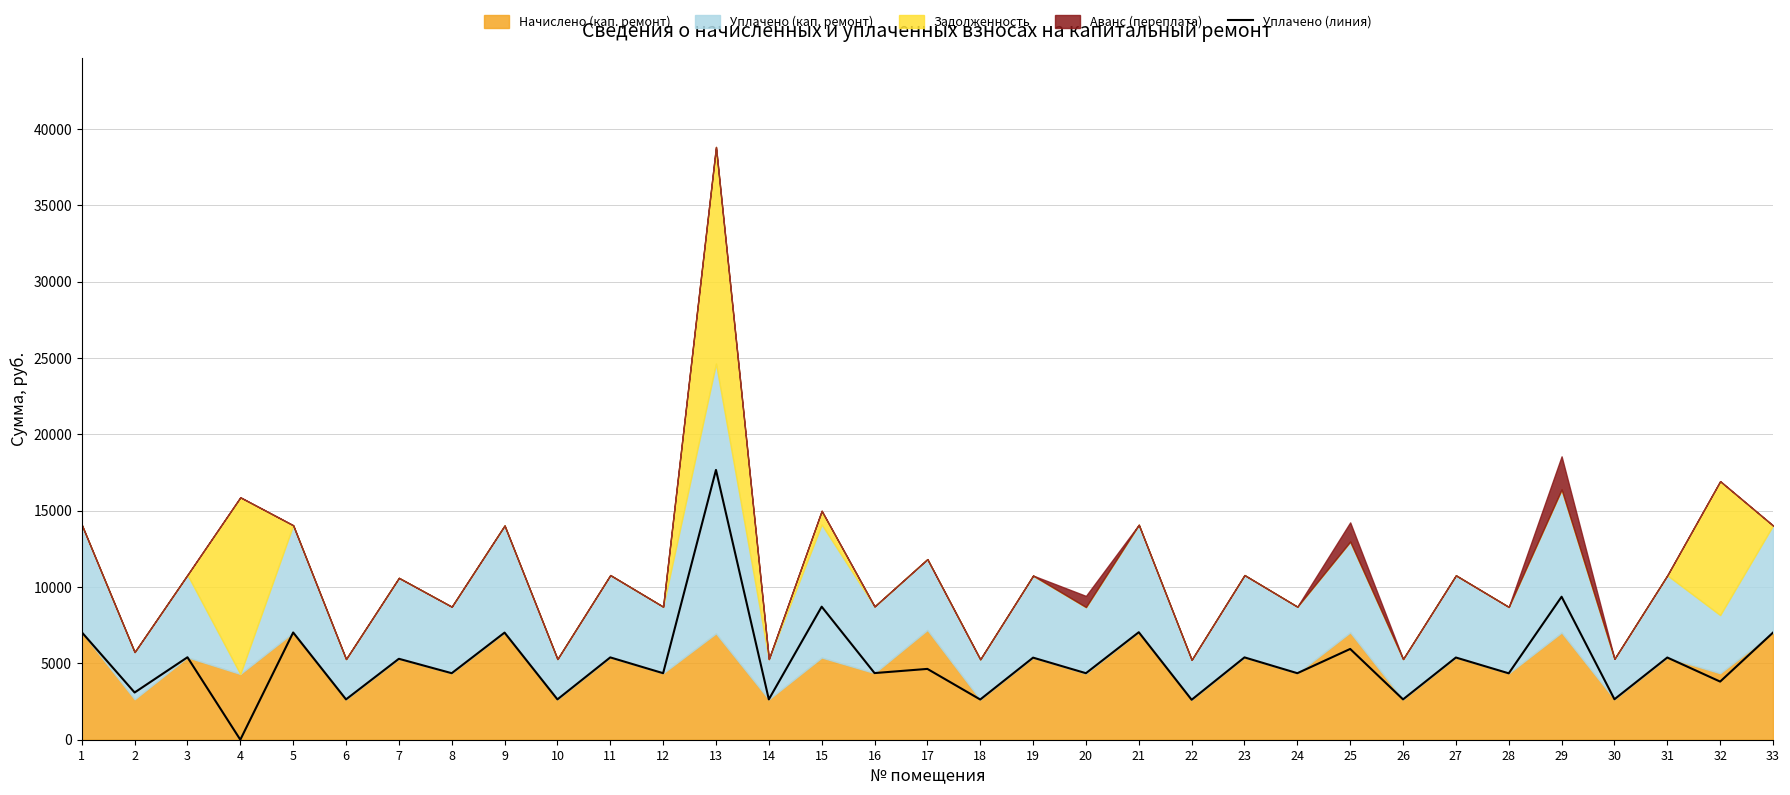

How many lines are shown in the chart?

1